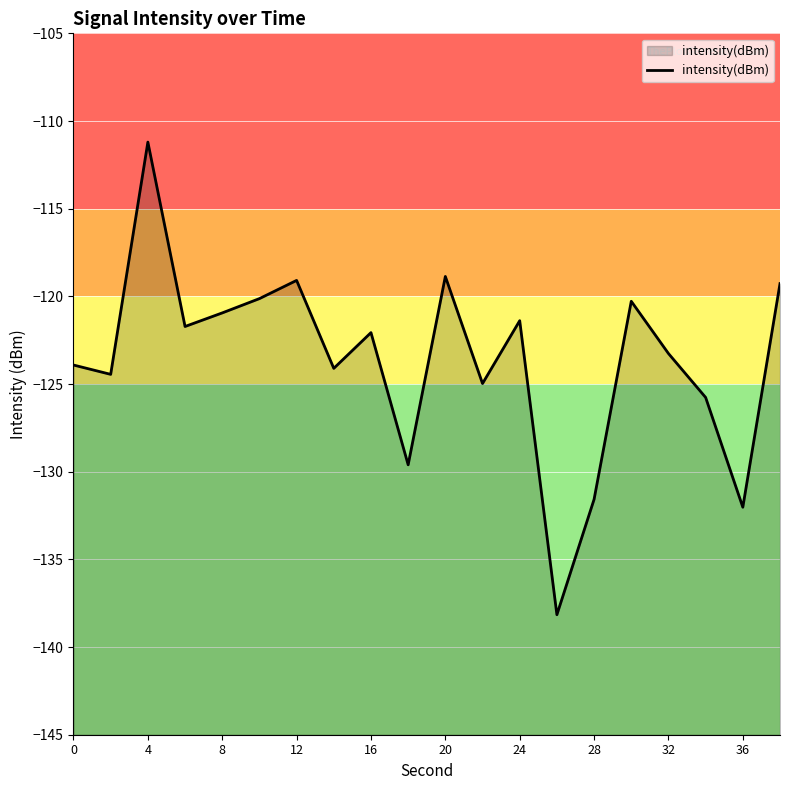

What is the value of the 12th point from the left?

-125.0